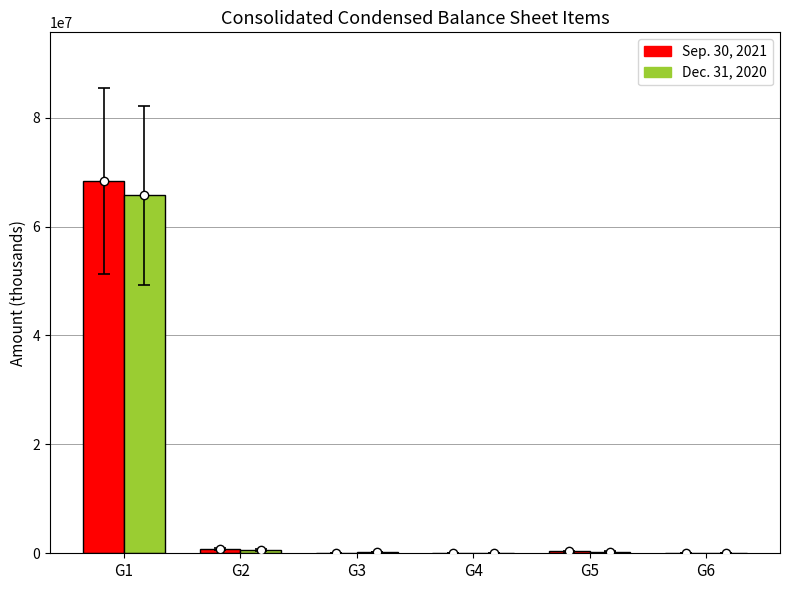

How many series are shown in this chart?

2